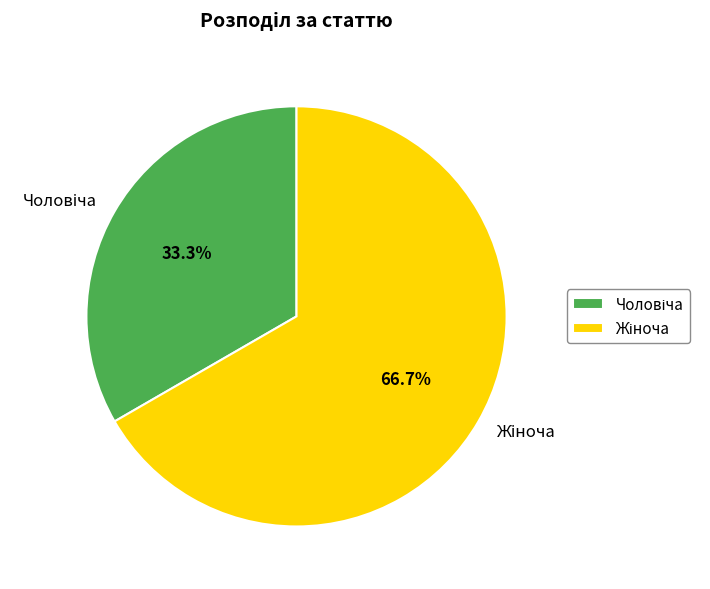

Is there any slice that represents more than half of the pie?

Yes